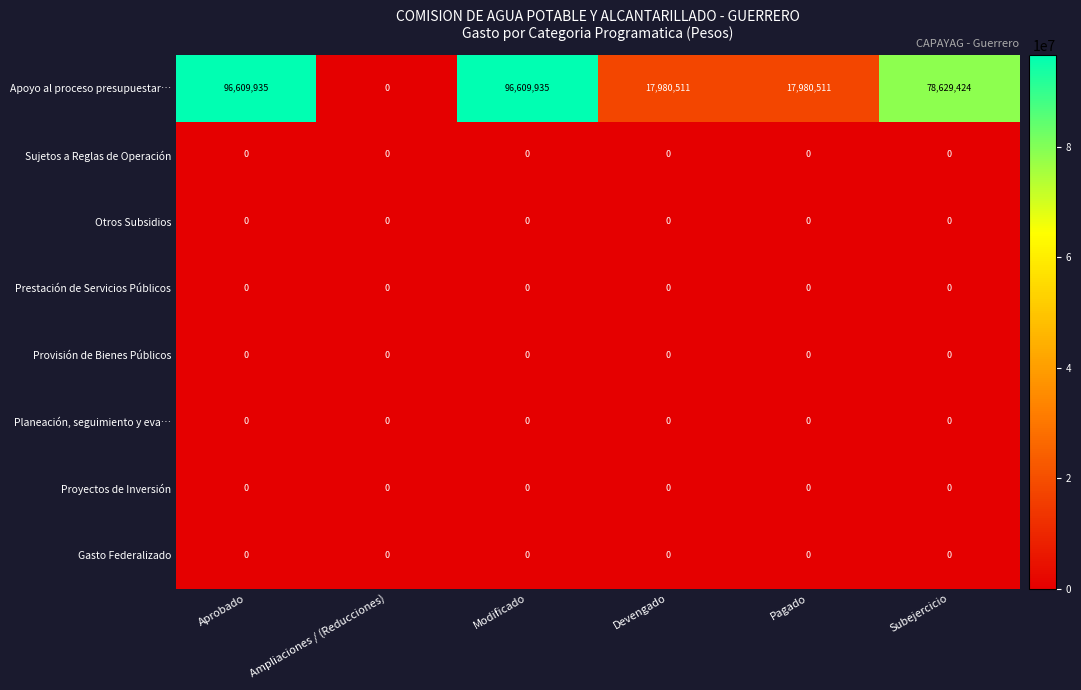

Which series has the largest total across all categories?

Apoyo al proceso presupuestar…